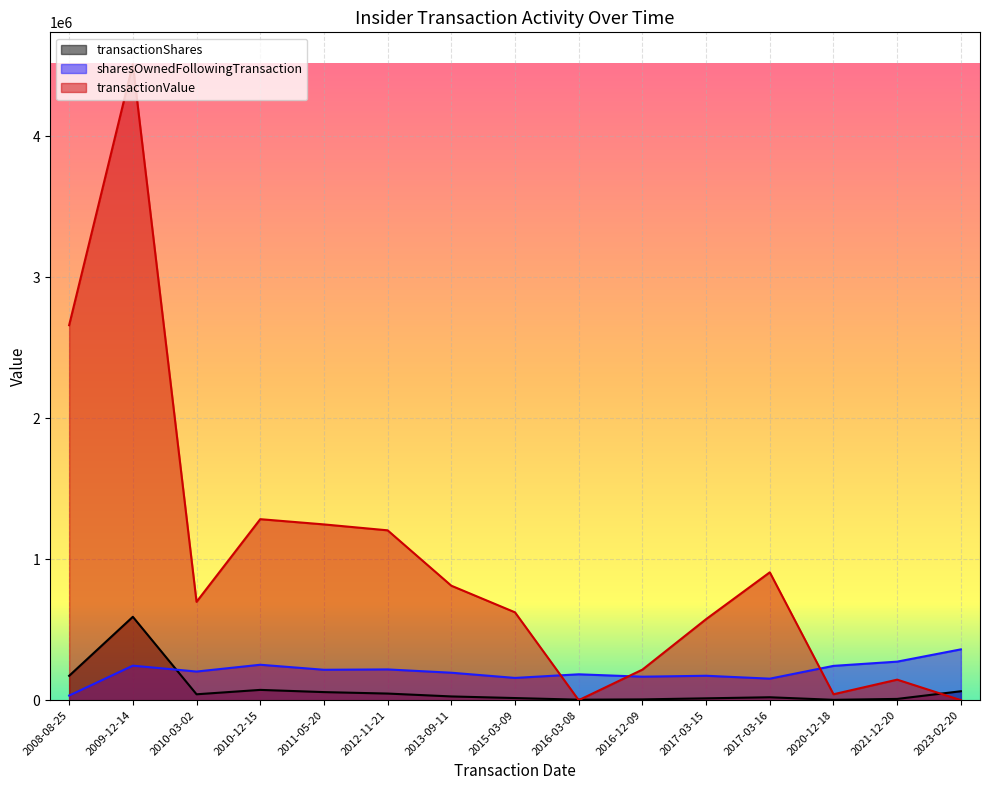

Is it true that transactionShares equals 274629 at 2008-08-25?

False